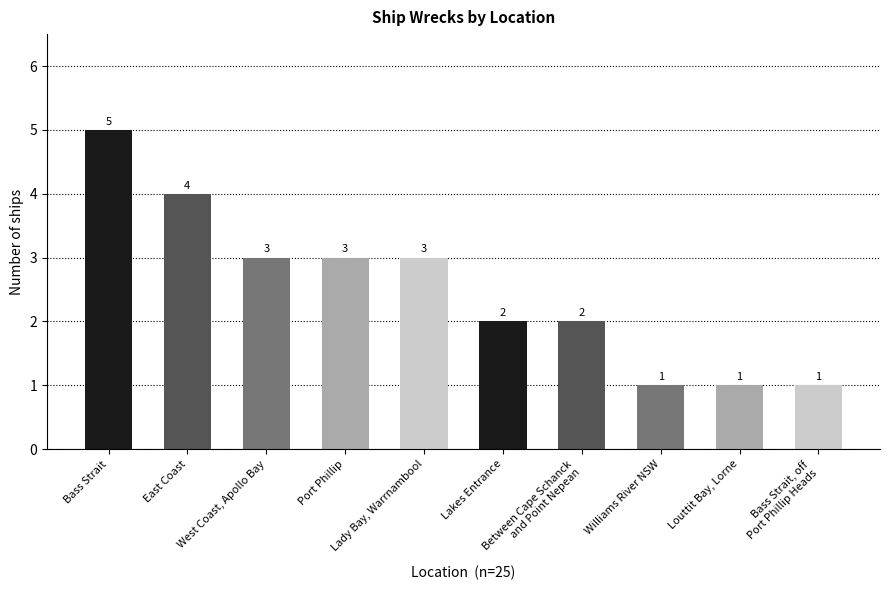

What is the label of the 3rd bar from the left?

West Coast, Apollo Bay